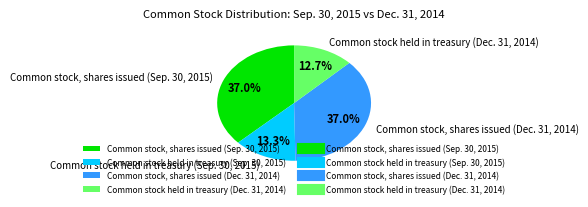

How many slices are in this pie chart?

4